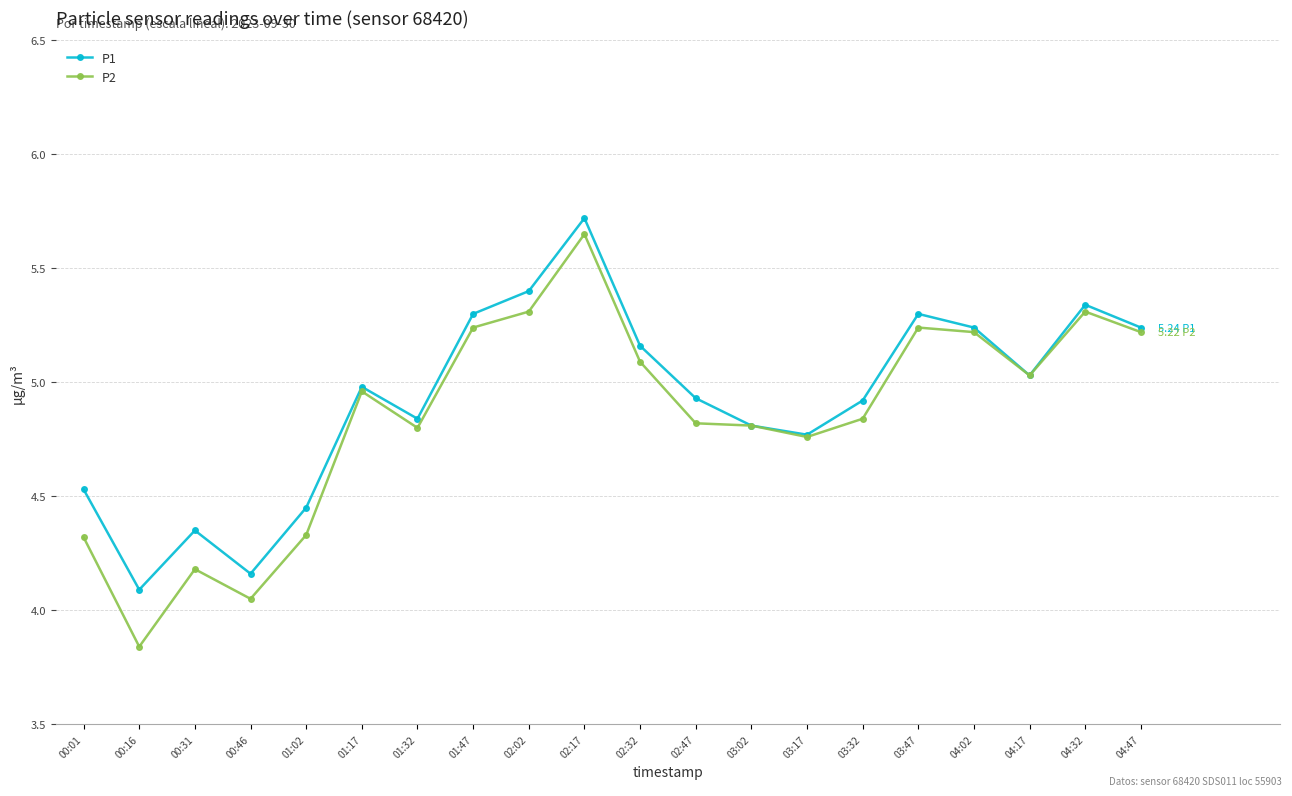

Rank the series by their average value, from lowest to highest.

P2, P1